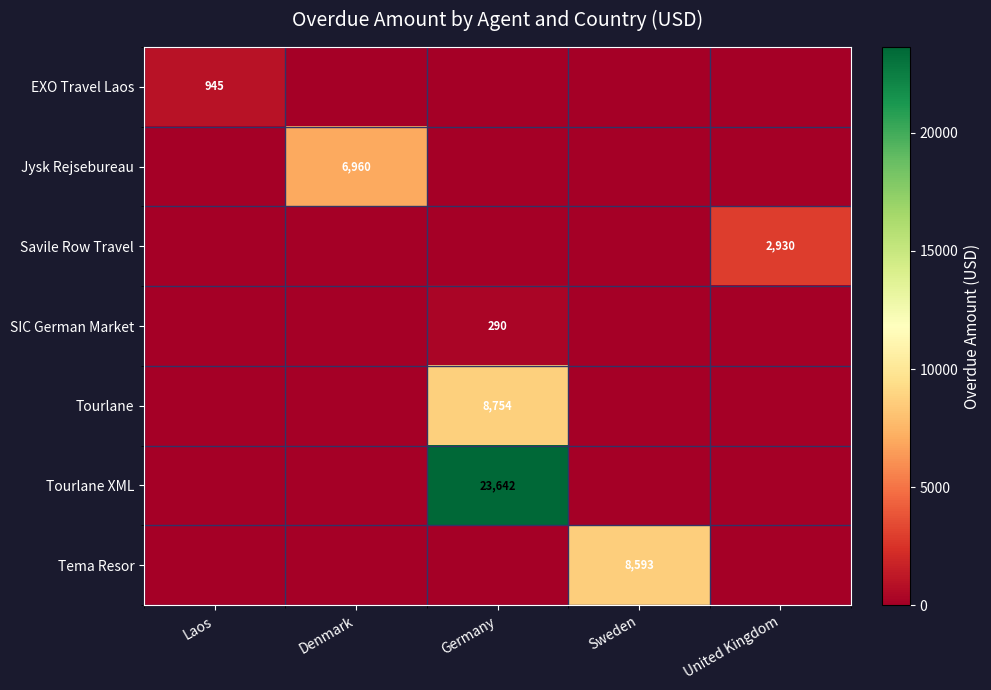

At how many categories does at least one series exceed 3334?

3